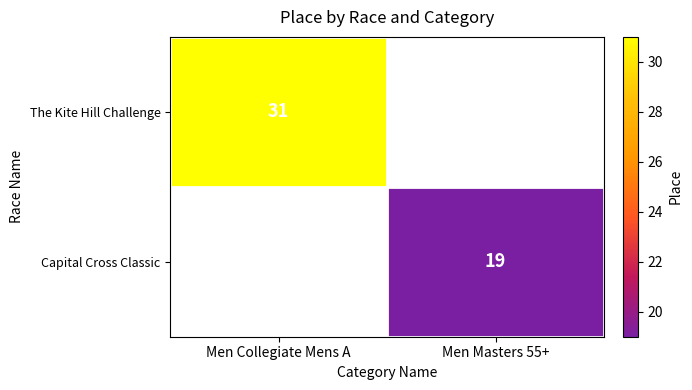

The Capital Cross Classic series shows 19 at Men Masters 55+. True or false?

True